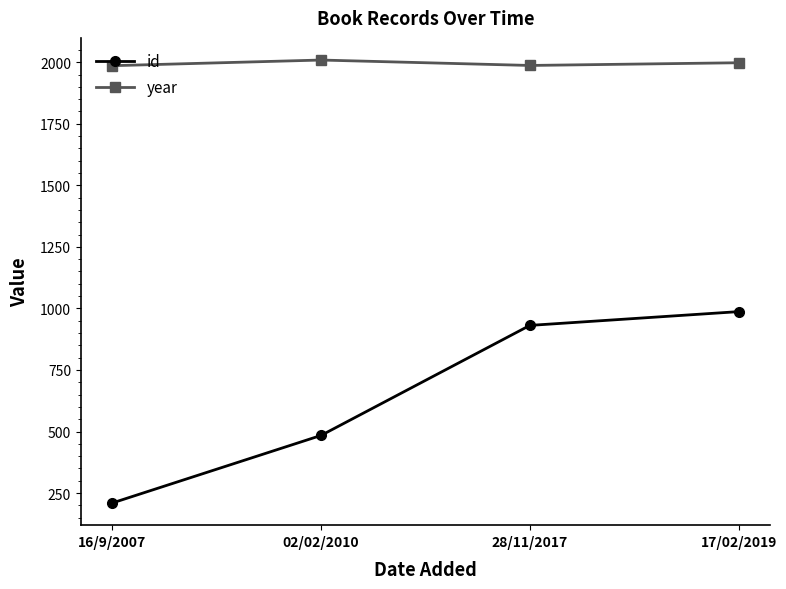

True or false: year and id intersect in this chart.

False